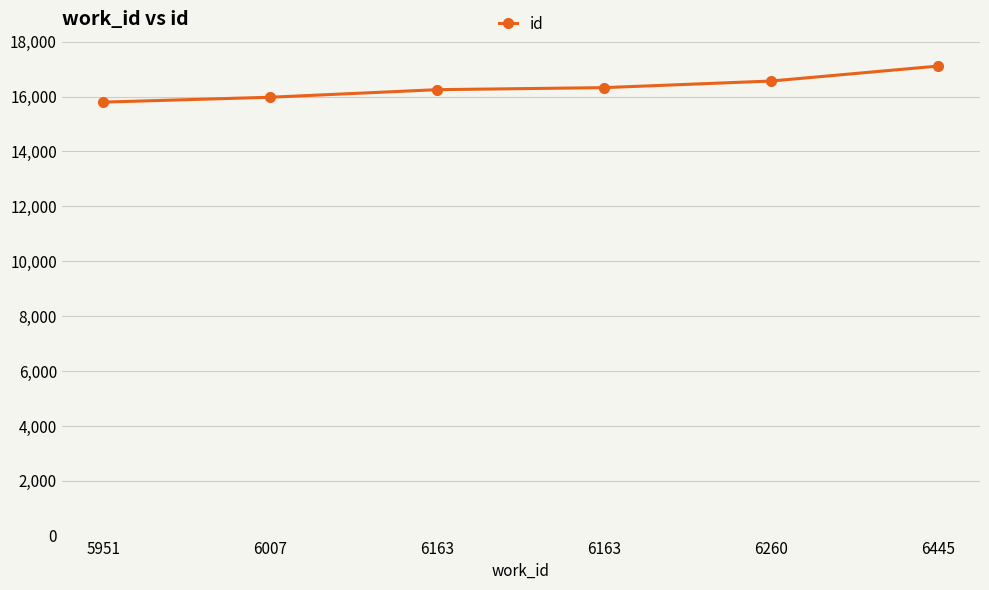

Count the number of categories in the chart.

6